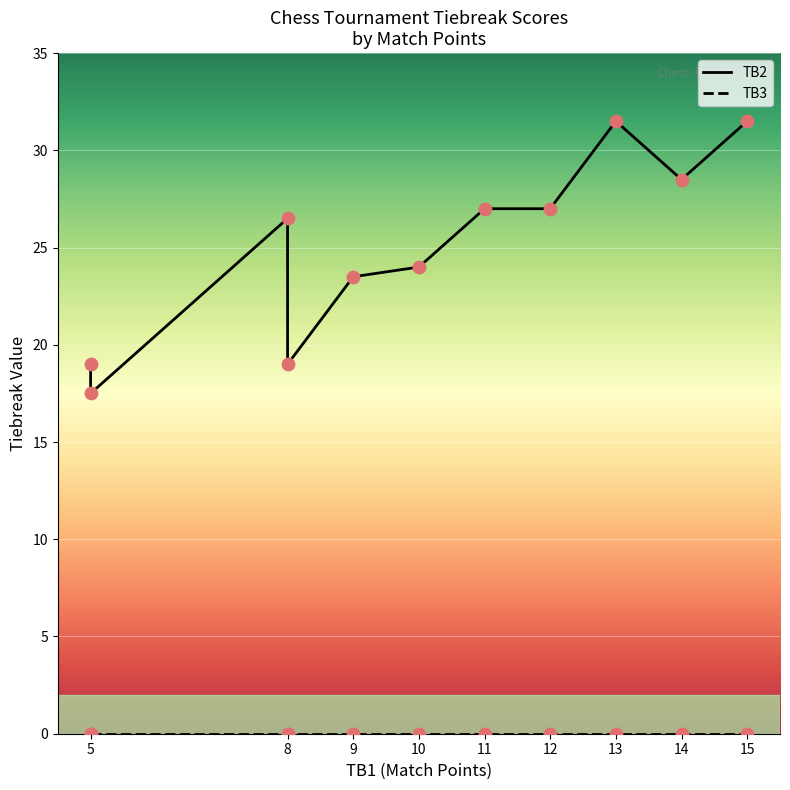

At how many categories does at least one series exceed 4?

11